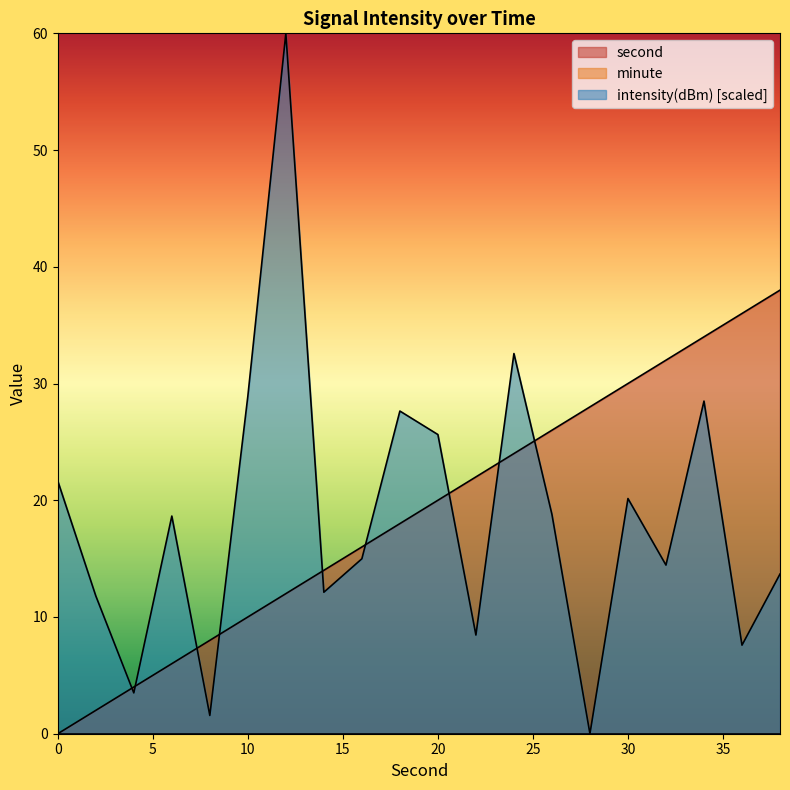

What is the difference between the second values at 0 and 32?

32.0